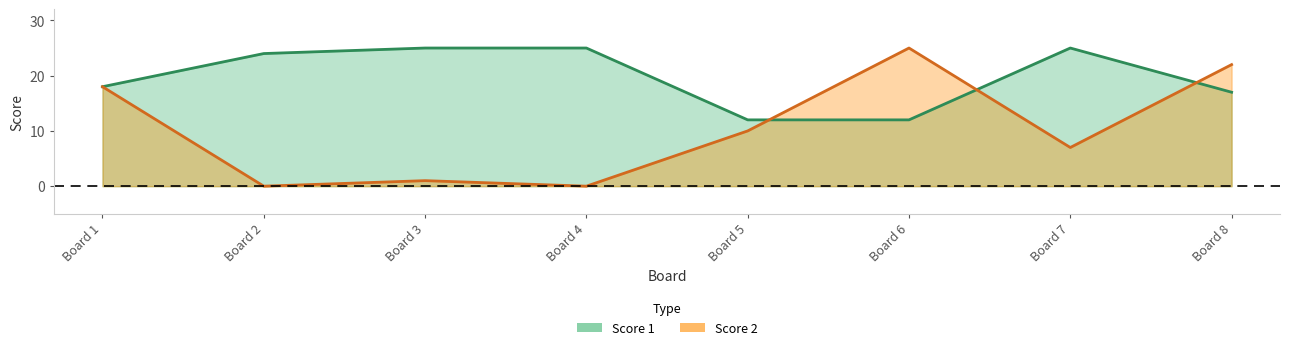

What is the minimum value for Score 1?

12